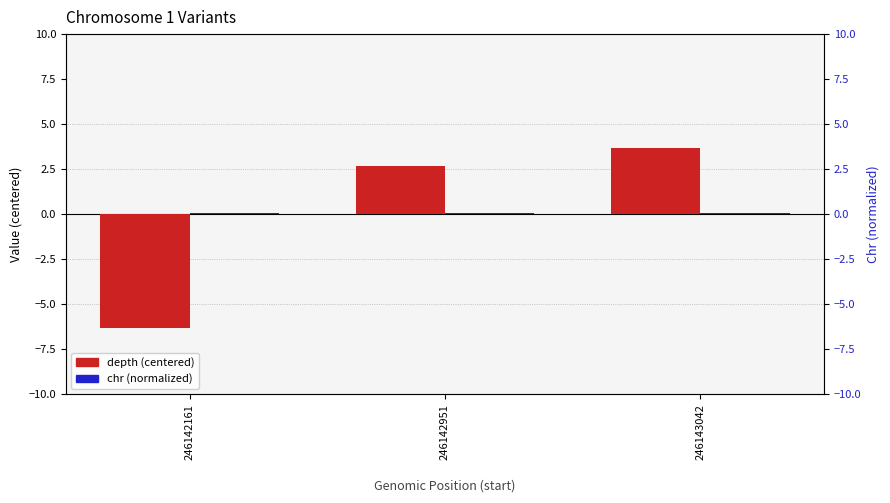

Which has a higher value, 246142161 or 246142951?

246142951